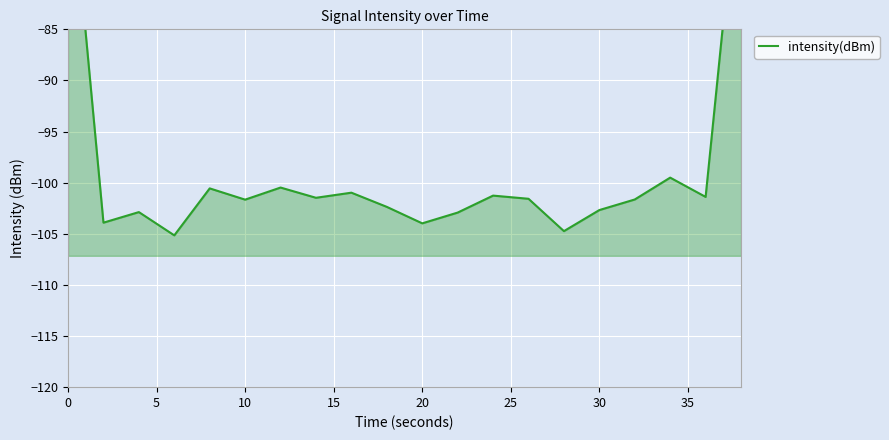

How many points are higher than both their immediate neighbors (excluding endpoints)?

6